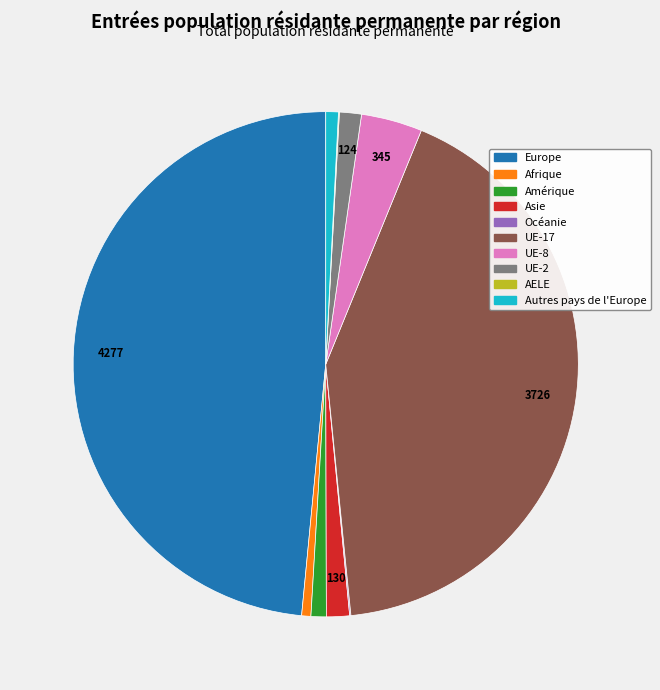

Which has a higher value, Amérique or Europe?

Europe